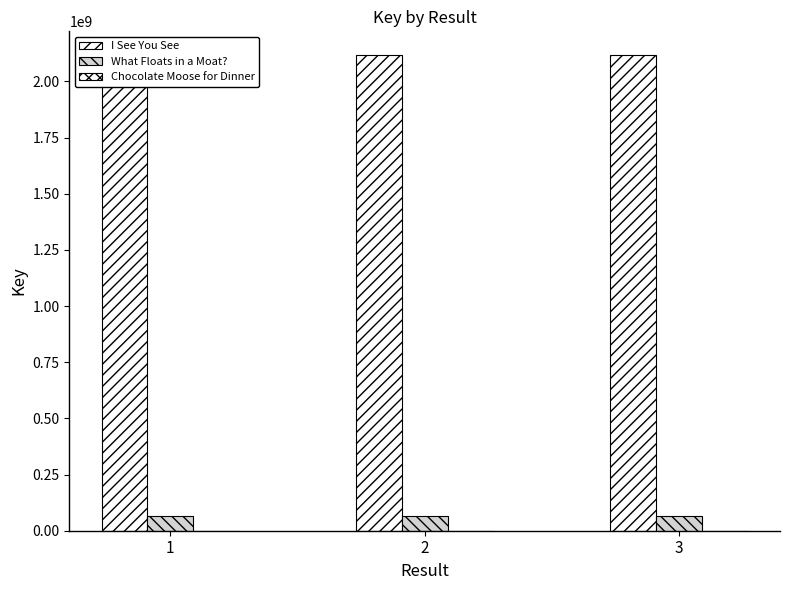

Rank the categories by What Floats in a Moat? value from lowest to highest.

1, 2, 3